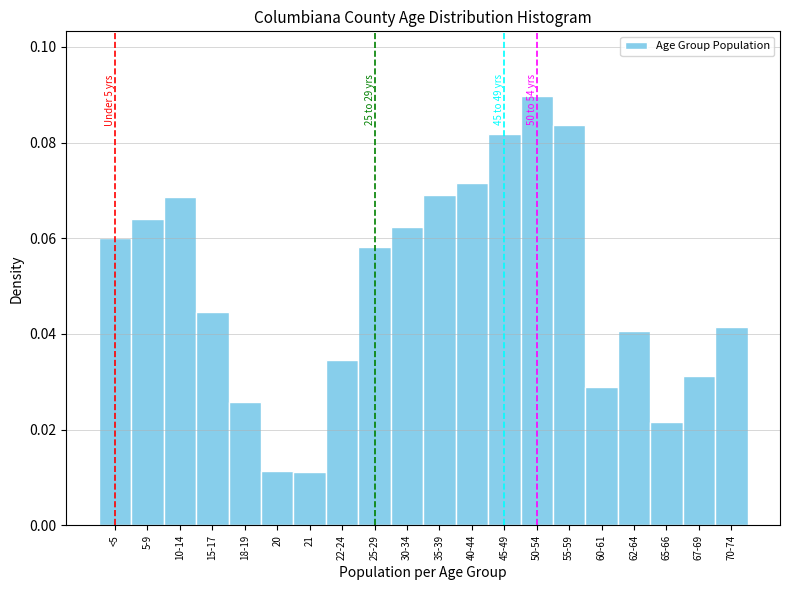

How many values are between 0 and 1?

20